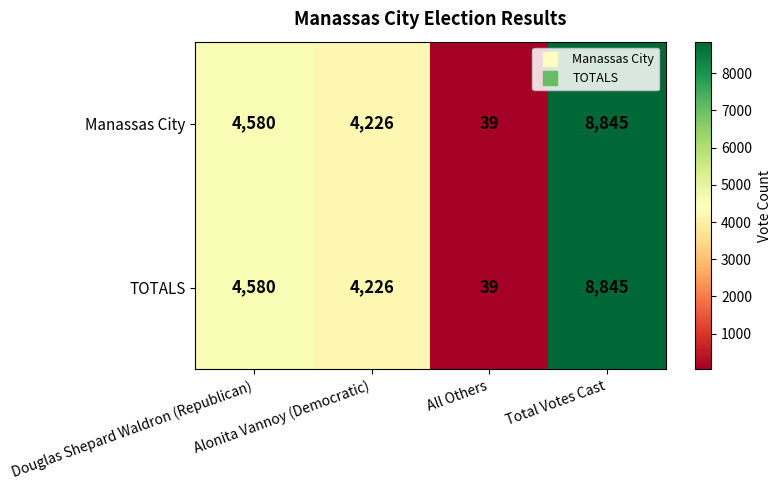

What is the greatest value displayed?

8845